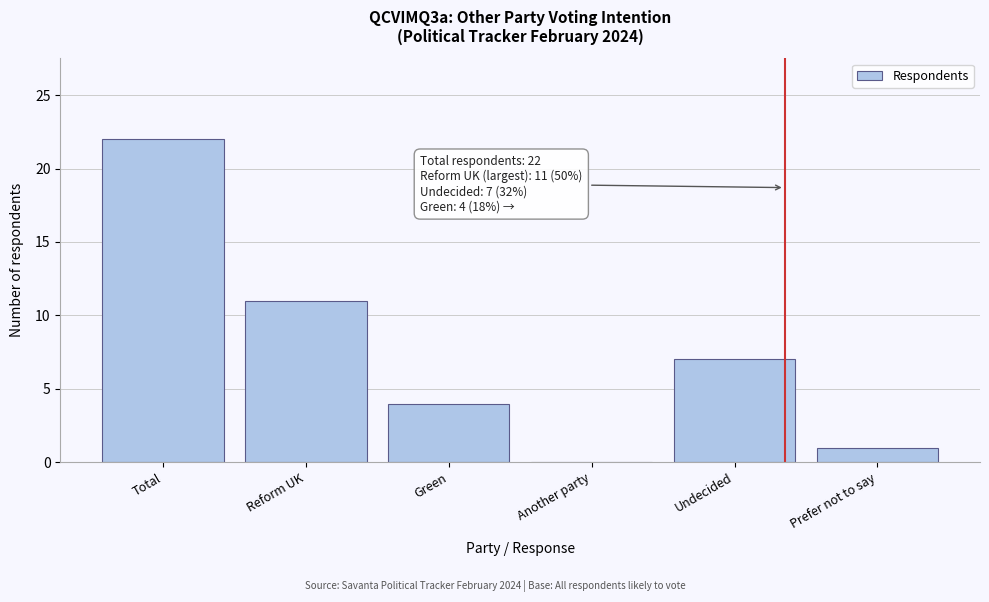

Reading left to right, list all the values displayed in this chart.

Total=22	Reform UK=11	Green=4	Another party=0	Undecided=7	Prefer not to say=1